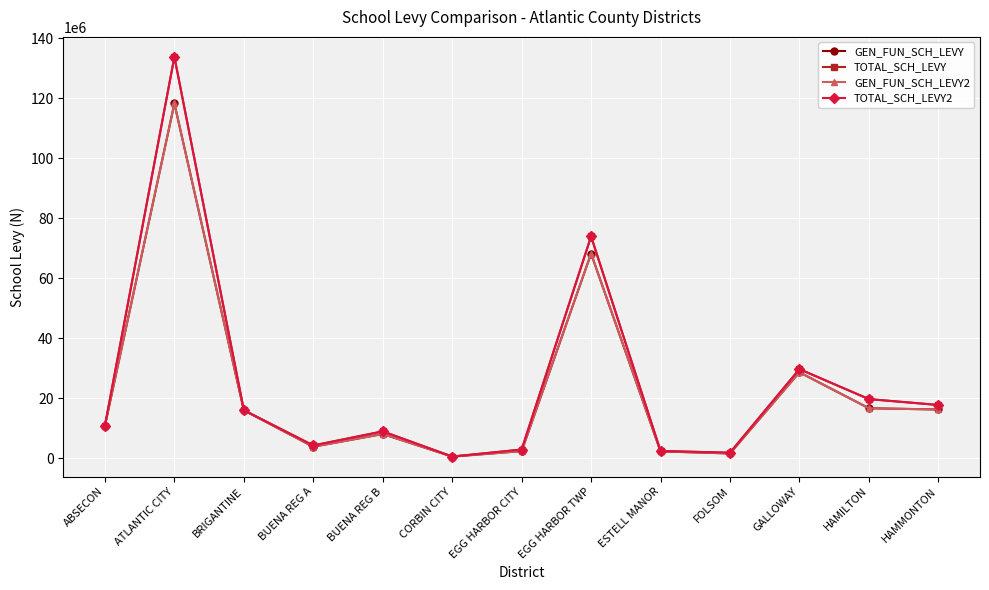

True or false: GEN_FUN_SCH_LEVY and TOTAL_SCH_LEVY2 intersect in this chart.

False